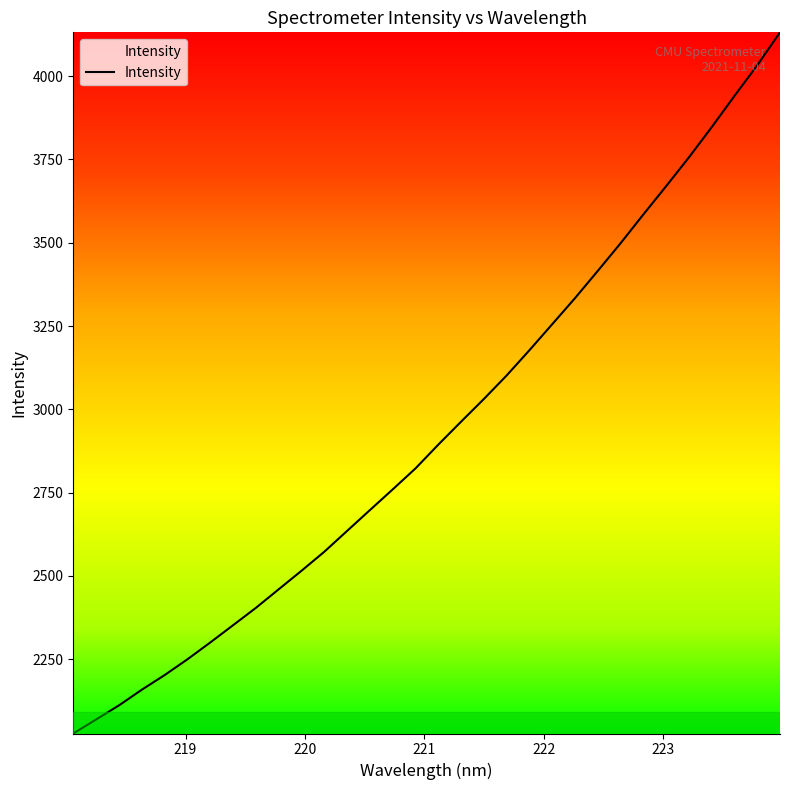

What is the difference between the maximum and minimum values?

2104.4